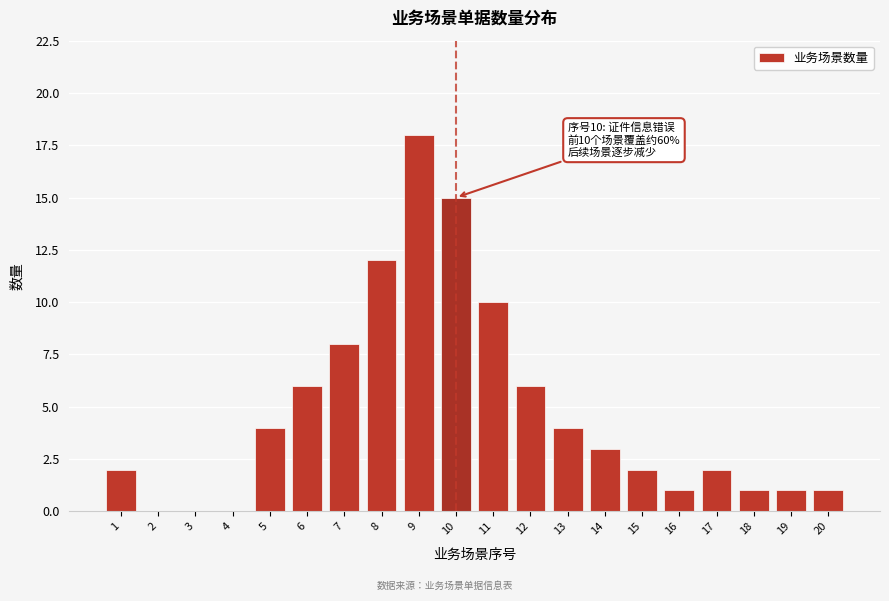

Reading left to right, extract all data points from this chart.

1=2	2=0	3=0	4=0	5=4	6=6	7=8	8=12	9=18	10=15	11=10	12=6	13=4	14=3	15=2	16=1	17=2	18=1	19=1	20=1